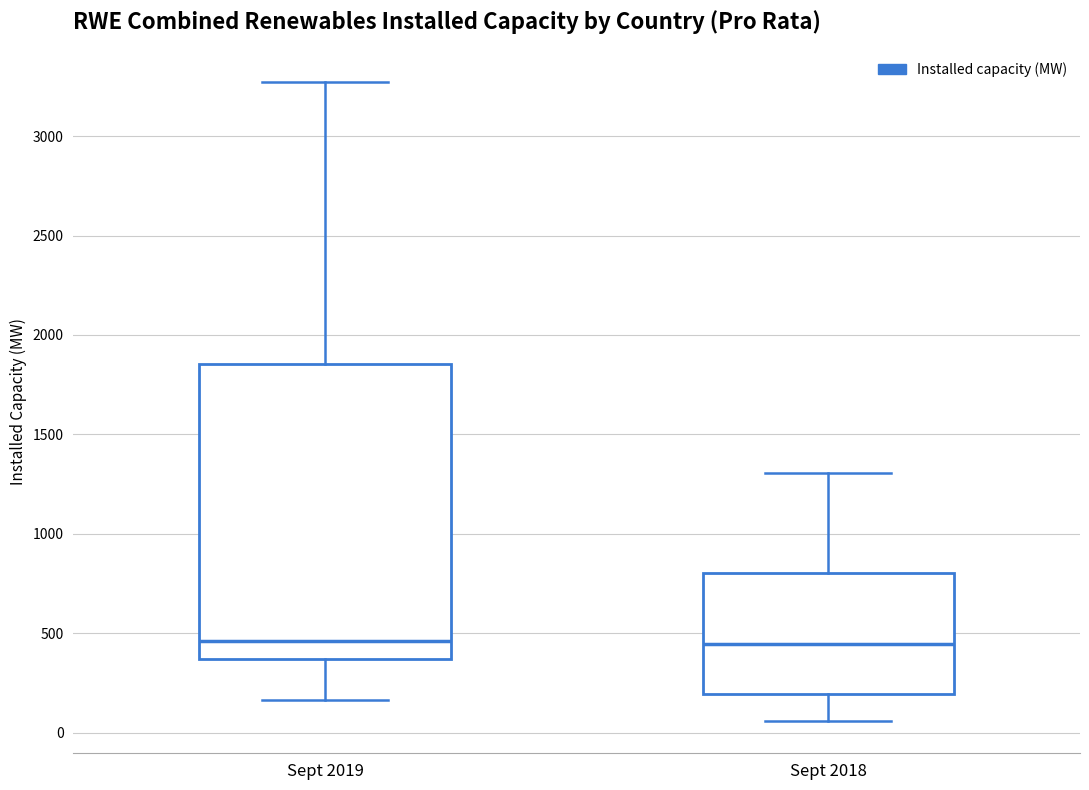

Which box is the tallest, from its lower edge to its upper edge?

Sept 2019